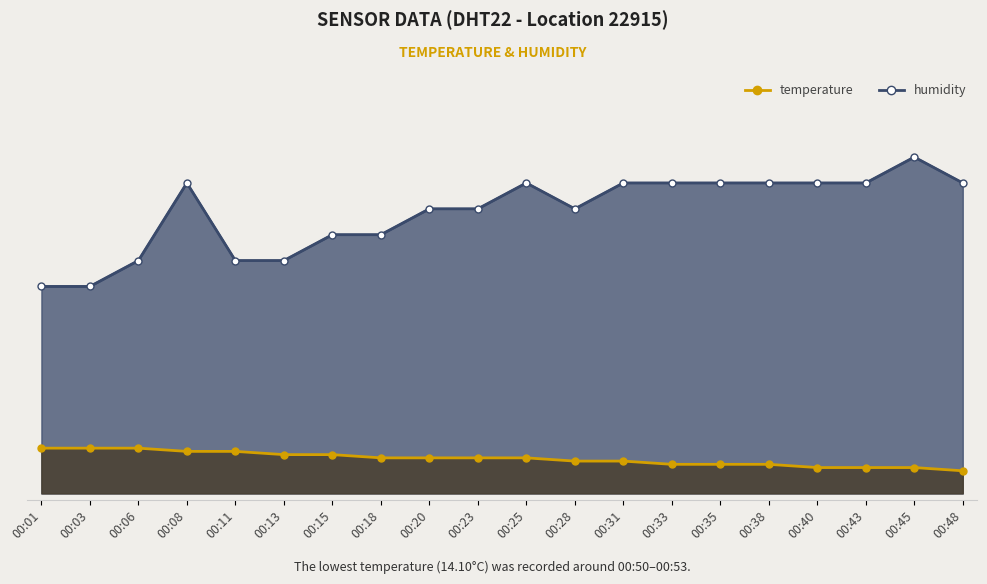

What is the difference between the maximum and minimum values in the humidity series?

4.0